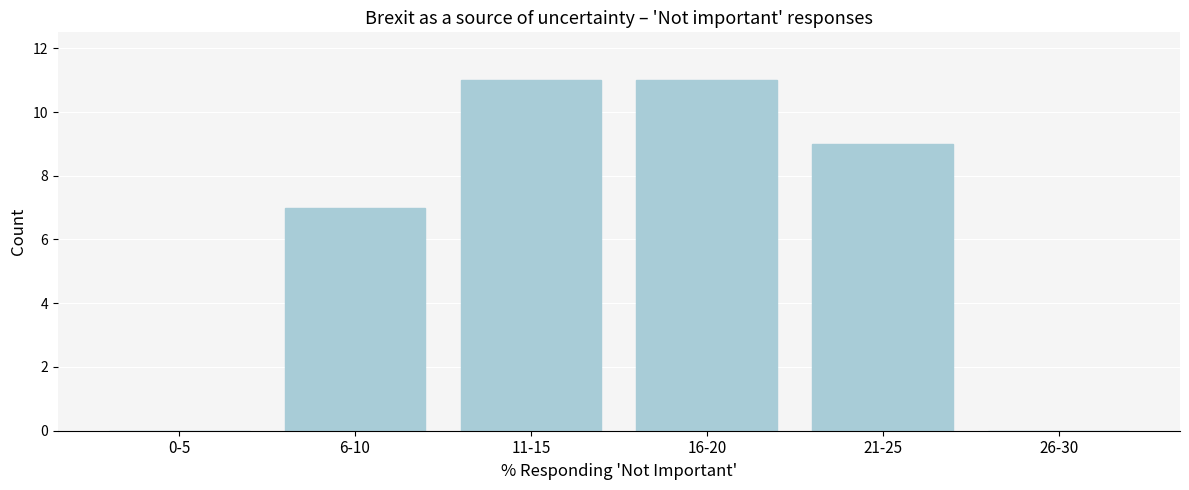

Reading left to right, extract all data points from this chart.

0-5=0	6-10=7	11-15=11	16-20=11	21-25=9	26-30=0